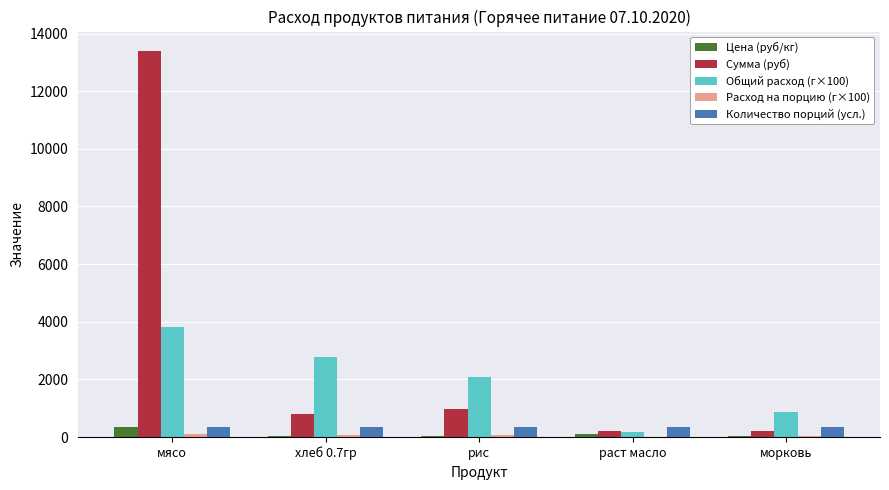

Is it true that Общий расход (г×100) equals 1432.8 at морковь?

False